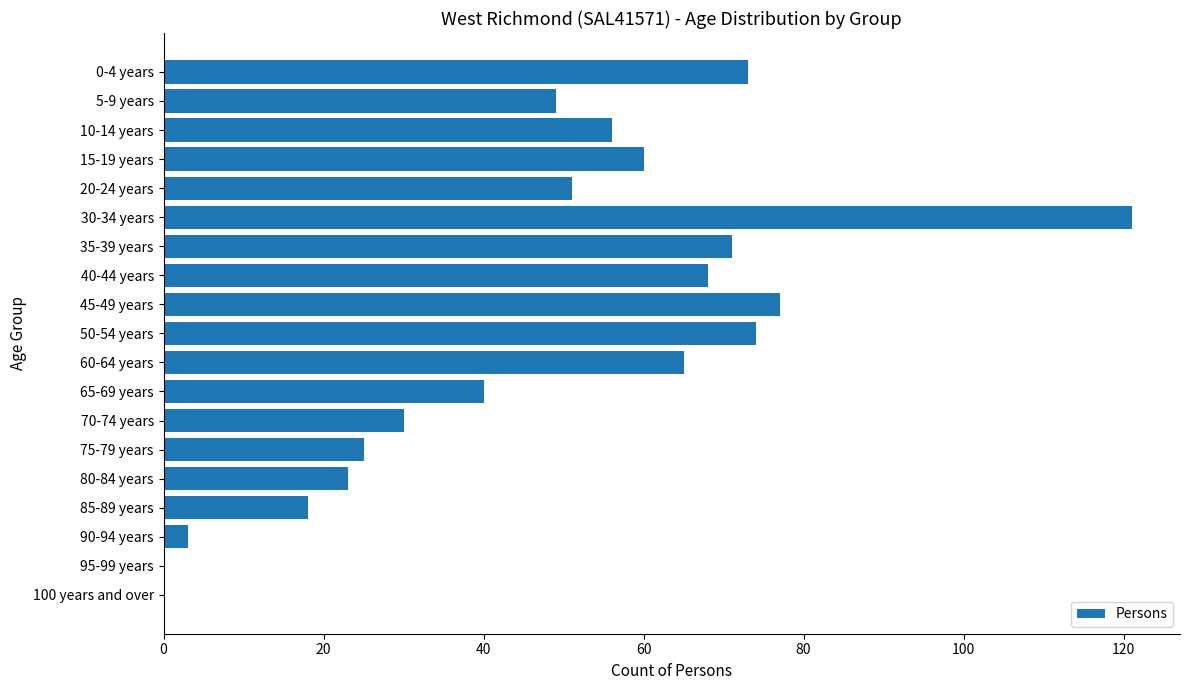

Which label corresponds to the largest value in the chart?

30-34 years